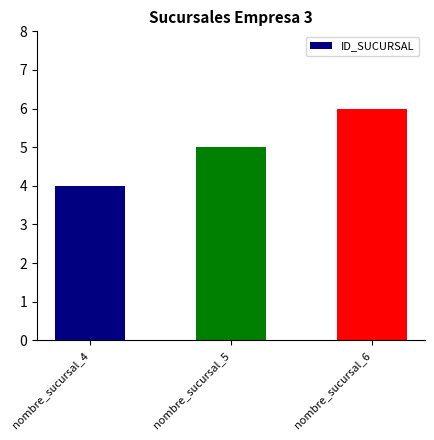

Approximately how many times larger is the value at nombre_sucursal_5 compared to nombre_sucursal_6?

0.8